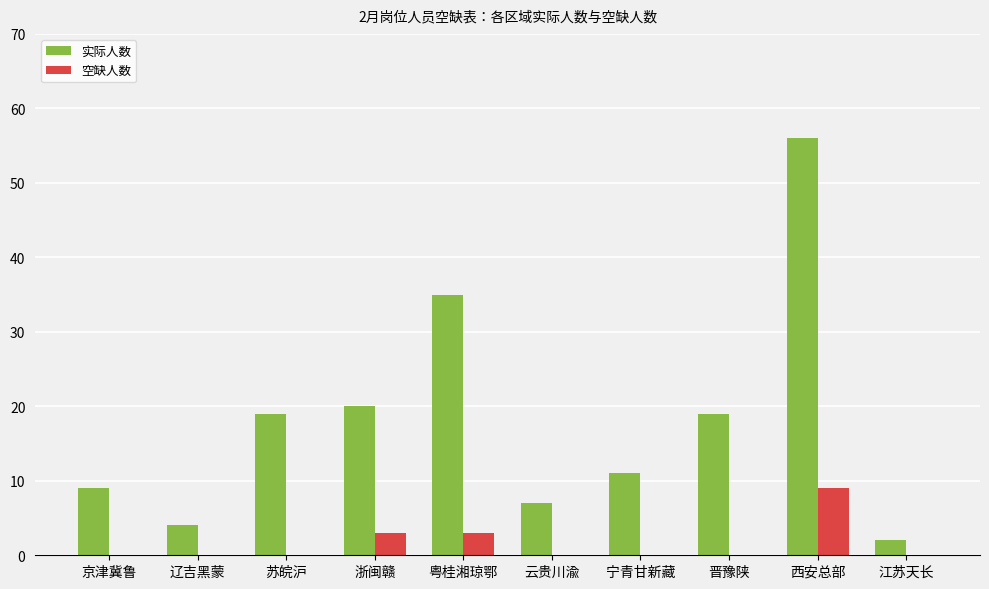

True or false: 空缺人数 has a value of 0 at 江苏天长.

True